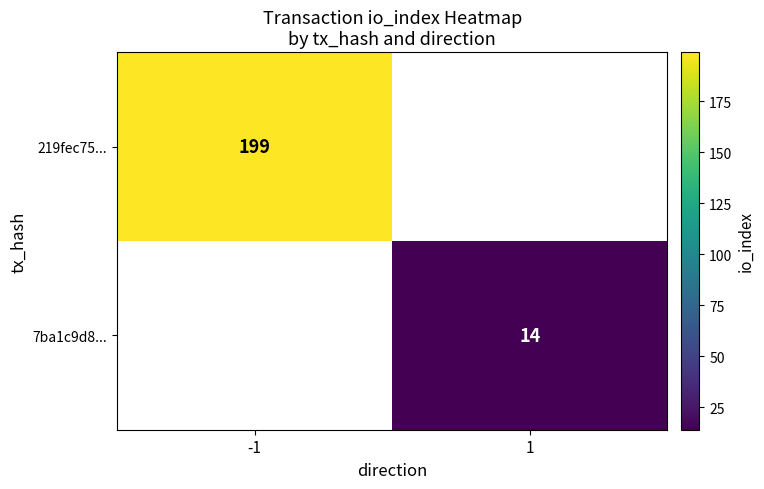

The 219fec75... series shows 199 at -1. True or false?

True